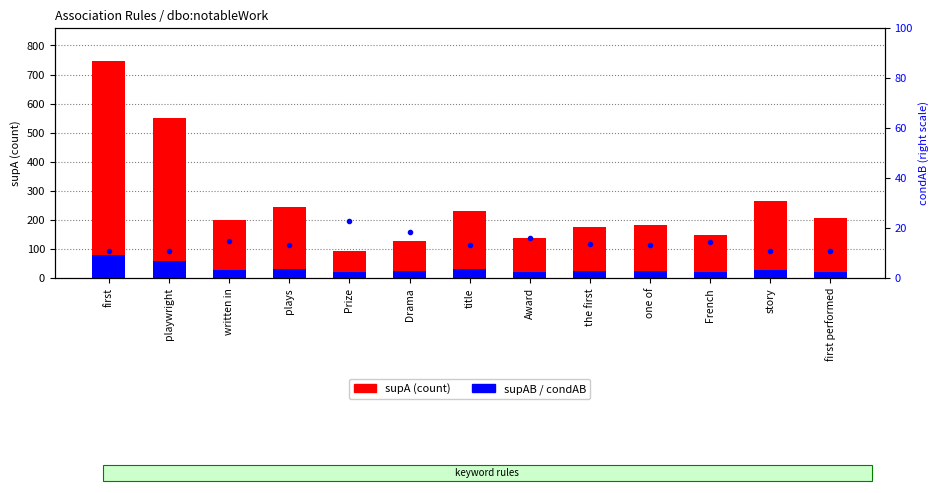

How many values in the supAB series are below 24?

5